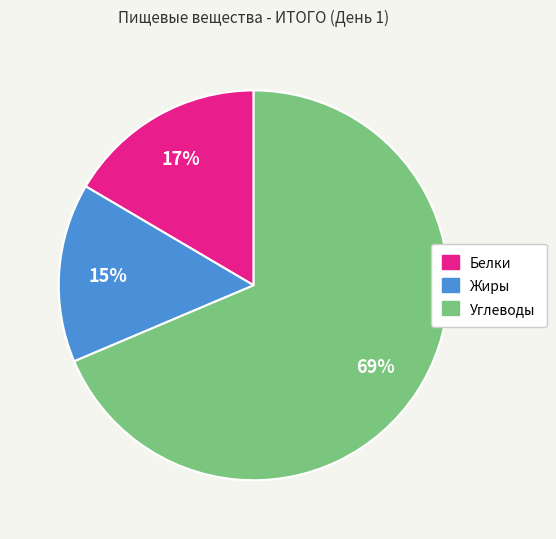

Is the sum of Углеводы and Белки greater than half?

Yes